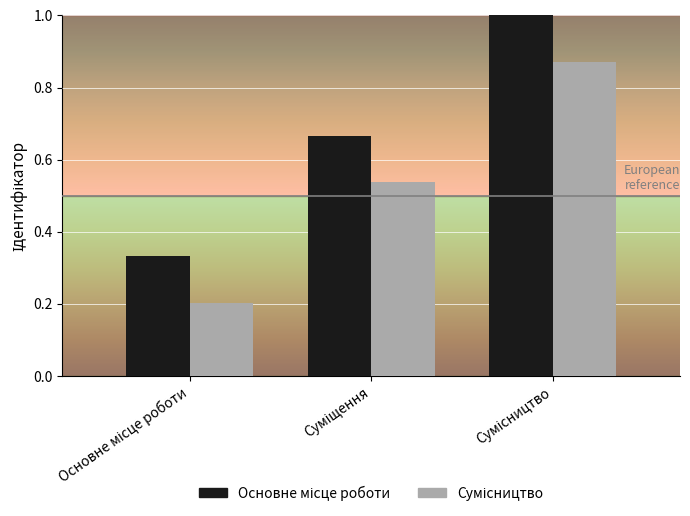

What is the greatest value displayed?

1.0